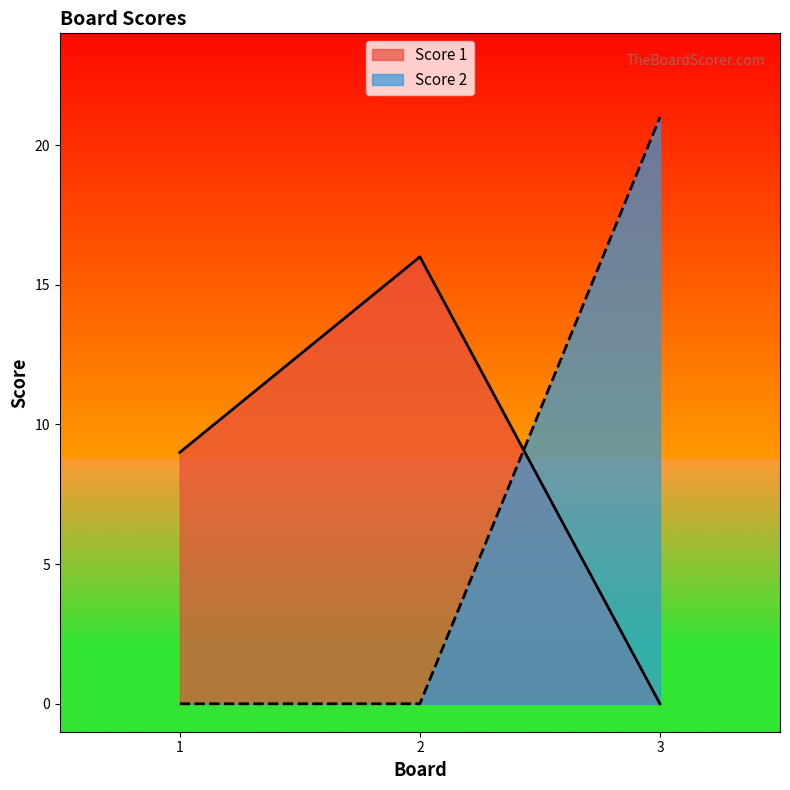

What is the average value of the Score 1 series?

8